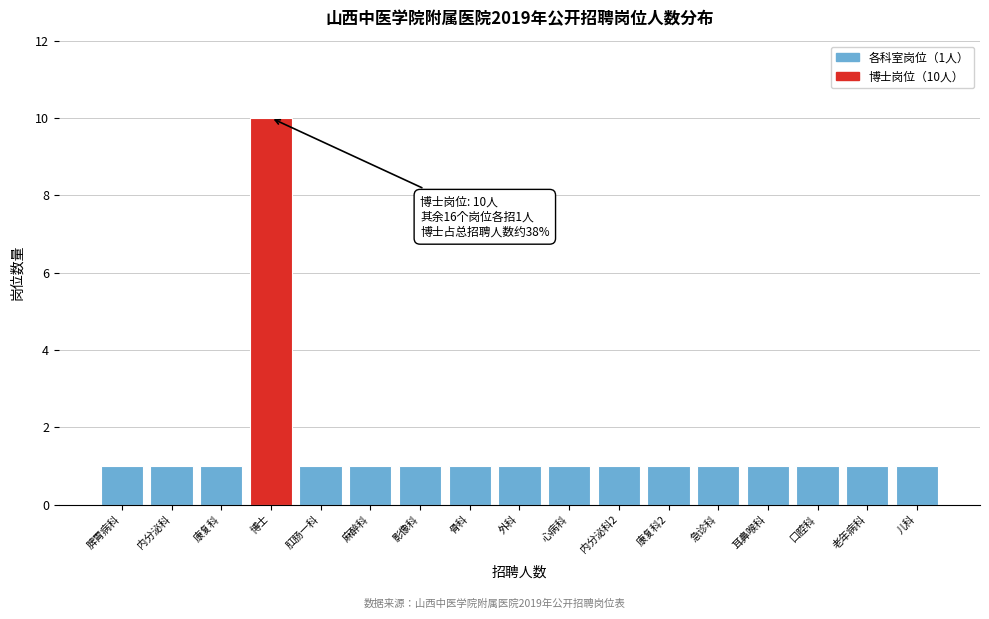

Reading right to left, transcribe all the data shown in this chart.

儿科=1	老年病科=1	口腔科=1	耳鼻喉科=1	急诊科=1	康复科2=1	内分泌科2=1	心病科=1	外科=1	骨科=1	影像科=1	麻醉科=1	肛肠一科=1	博士=10	康复科=1	内分泌科=1	脾胃病科=1